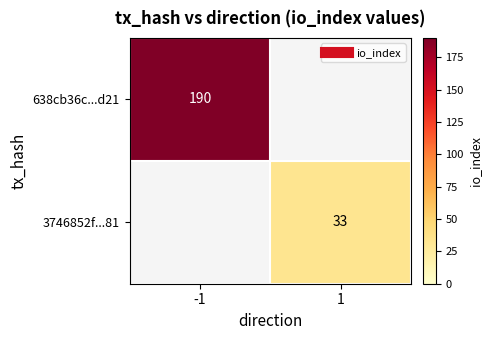

Rank the categories by 638cb36c...d21 value from highest to lowest.

-1, 1